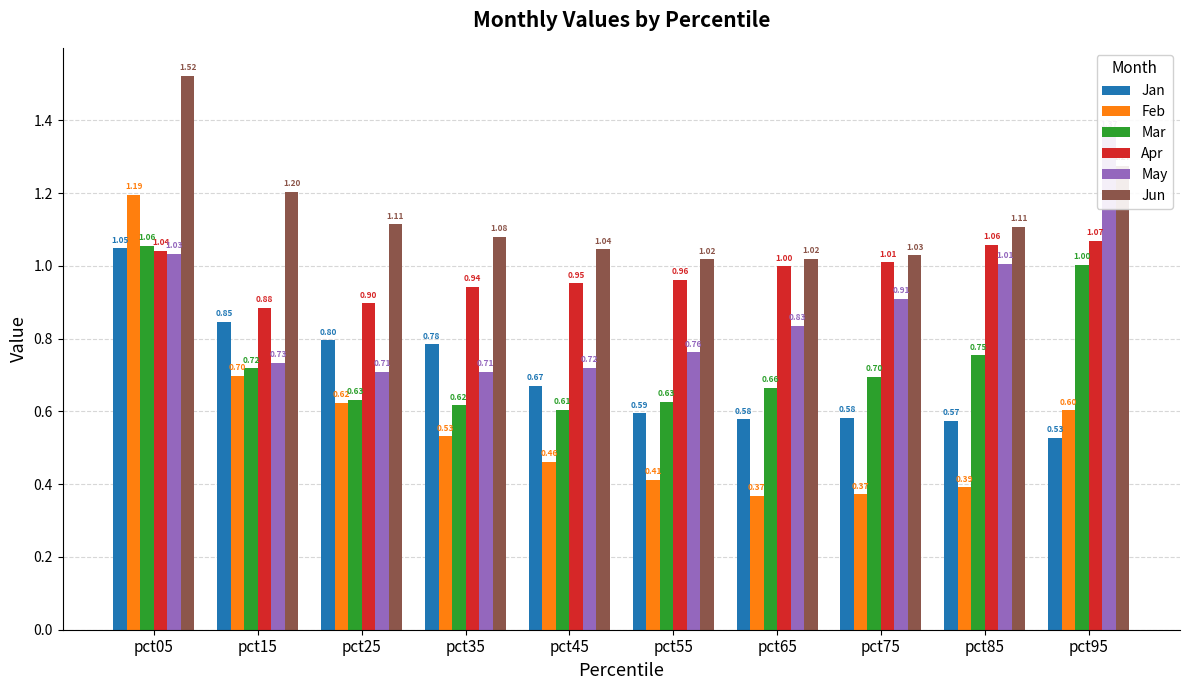

What is the difference between the maximum and second lowest values in the Mar series?

0.4